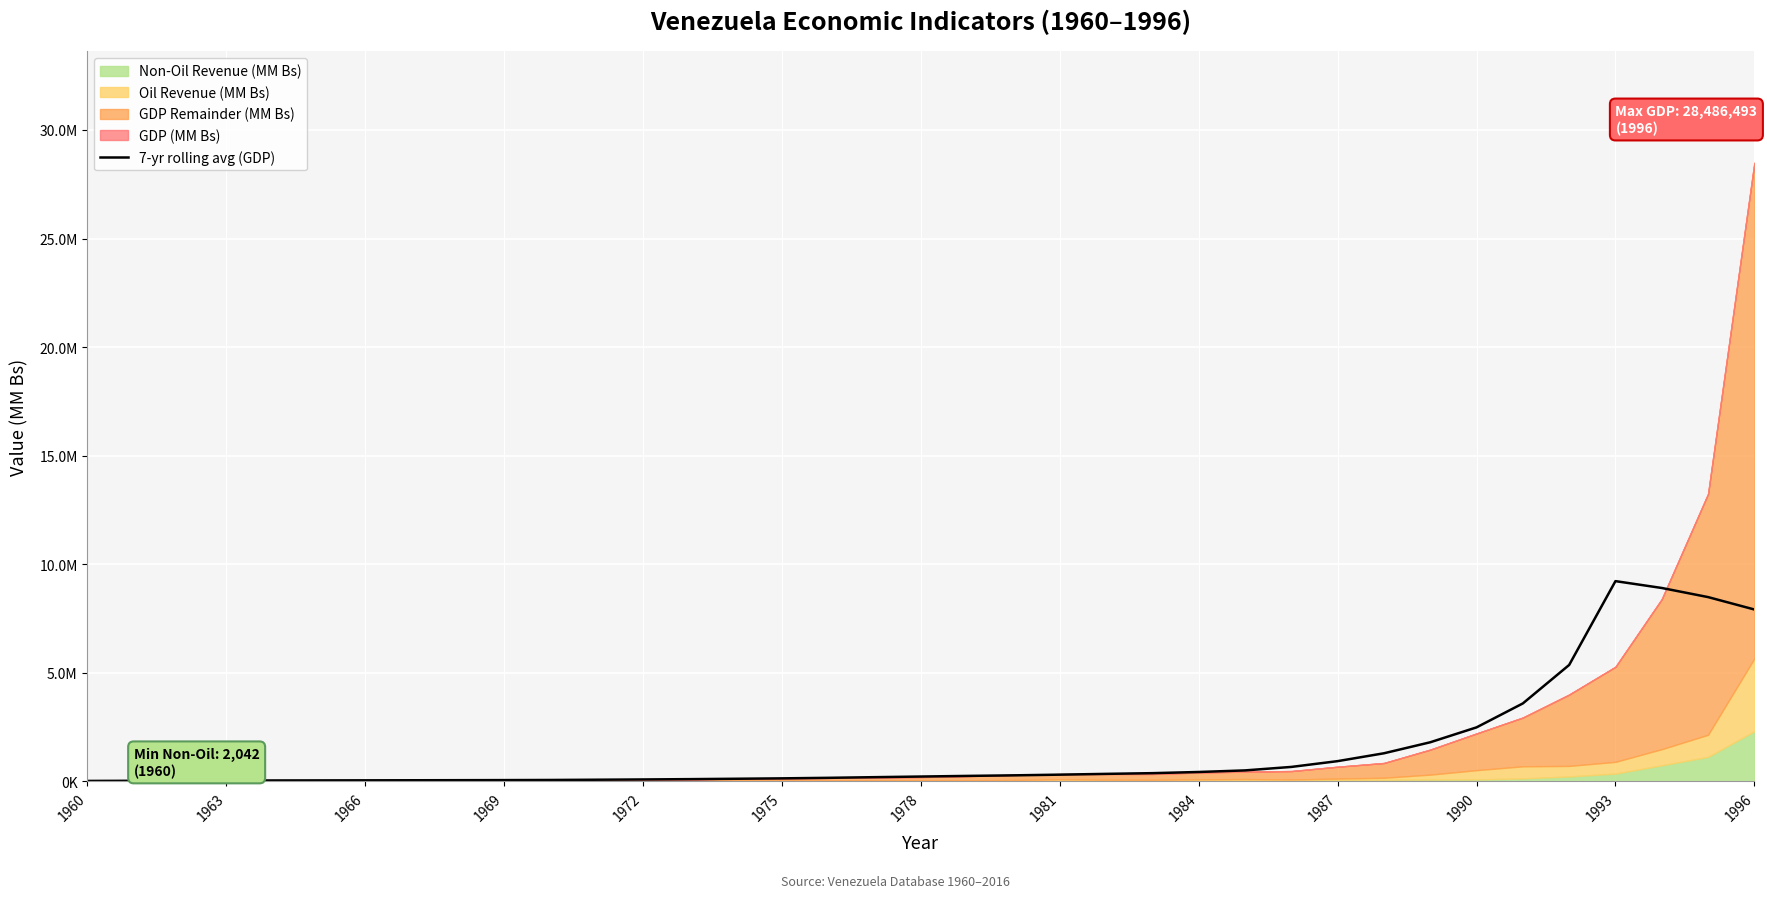

What is the average value?

1478590.5